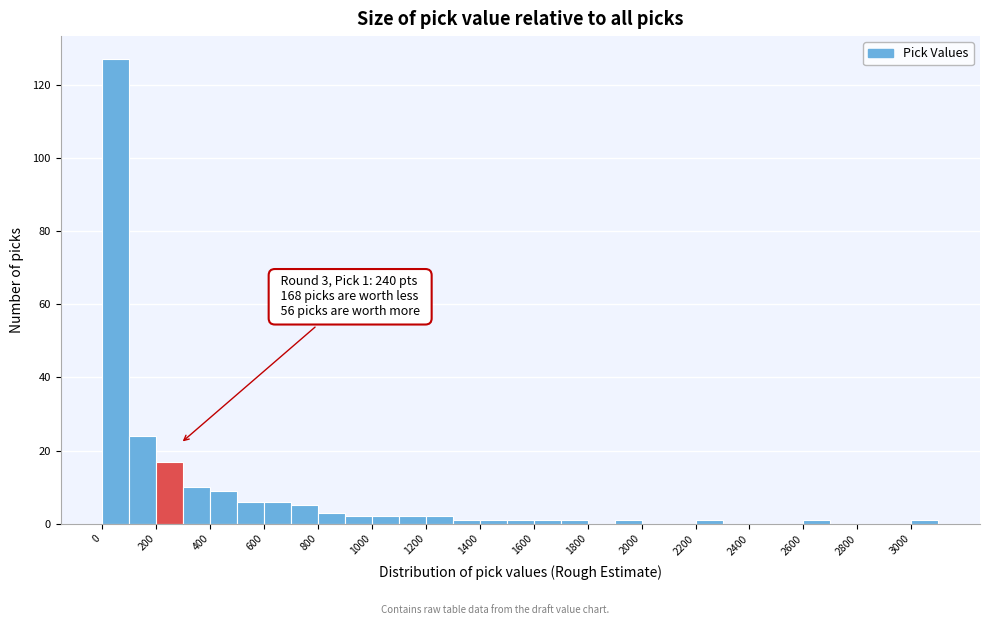

Which range on the x-axis has the tallest bar?

0 to 100